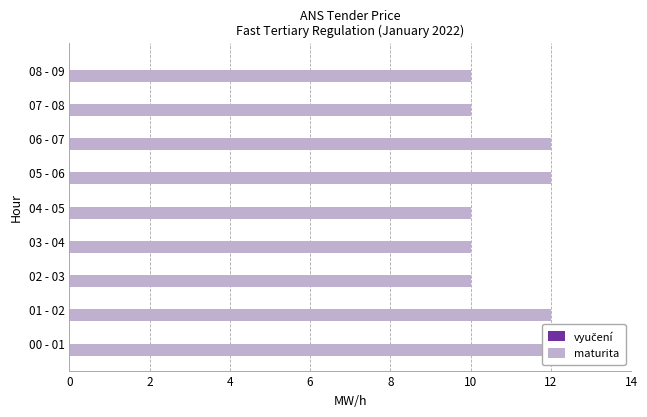

Reading left to right, transcribe all the data shown in this chart.

vyučení: 0.3	0.3	0.3	0.3	0.3	0.3	0.3	0.3	0.3
maturita: 12.0	12.0	10.0	10.0	10.0	12.0	12.0	10.0	10.0